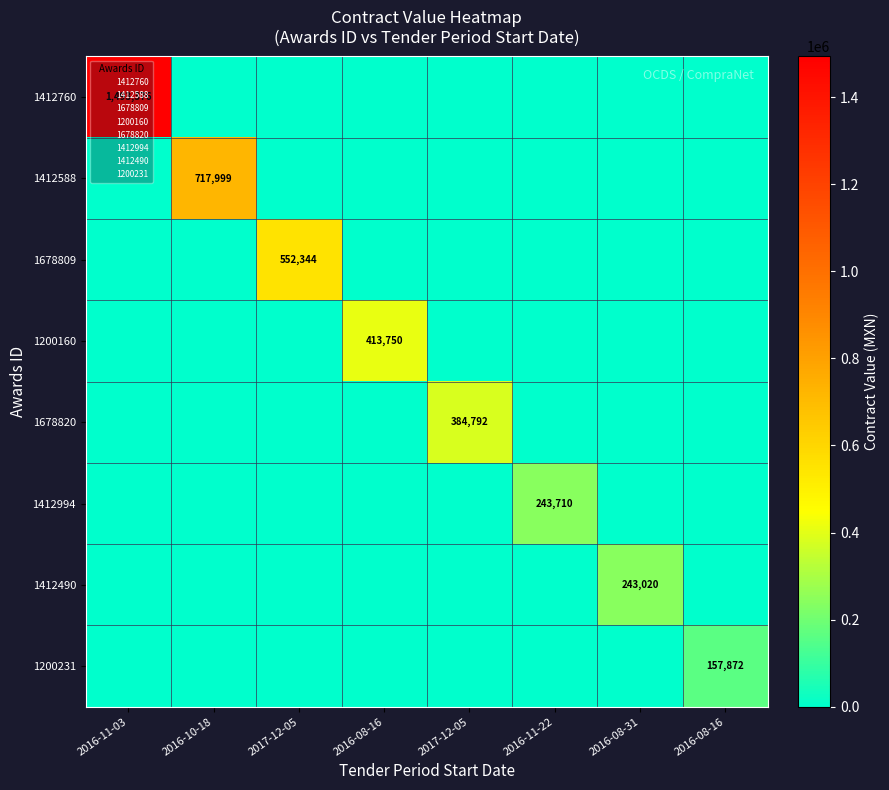

Between 2016-11-22 and 2016-08-16, which is larger?

2016-11-22